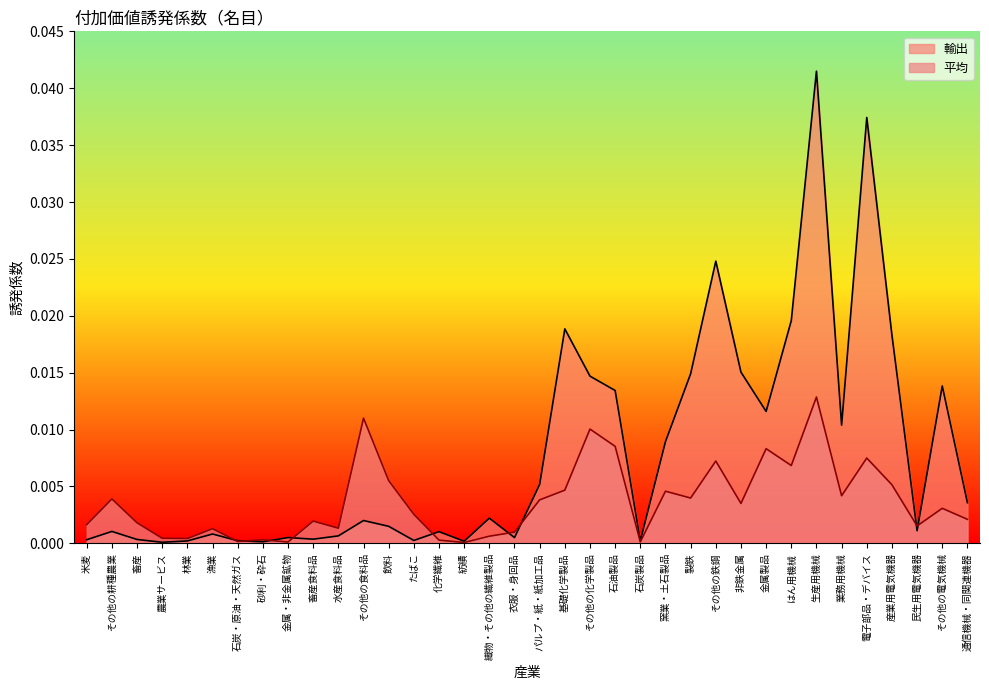

How many intersections are there between 輸出 and 平均?

9